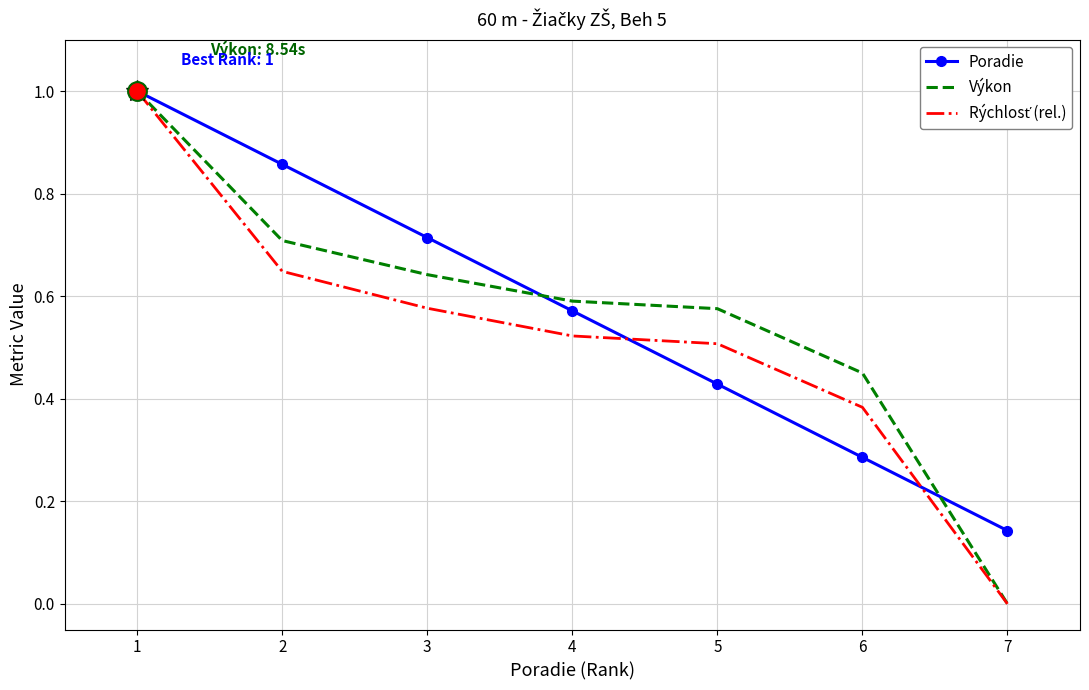

True or false: Poradie and Výkon cross at least once.

True